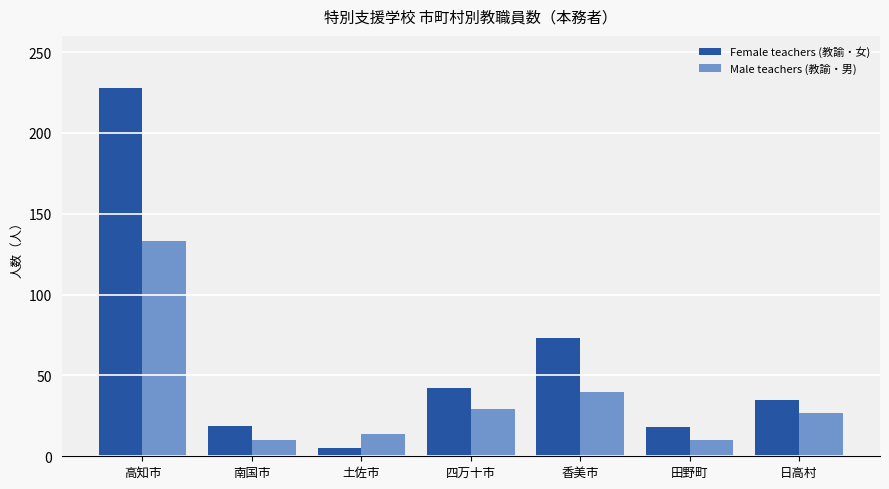

Which series has the largest total across all categories?

Female teachers (教諭・女)